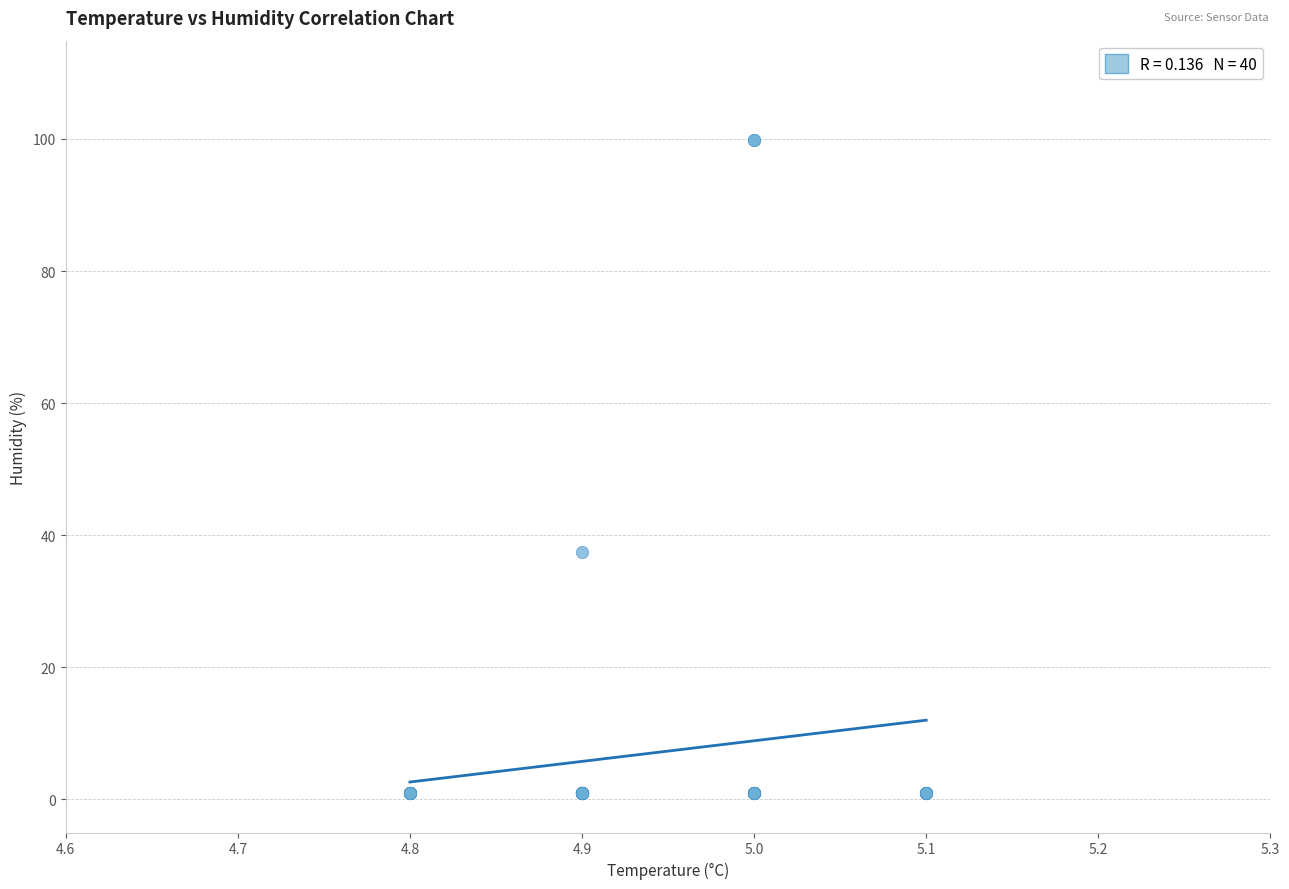

What Y value in the scatter plot is closest to 50?

37.5